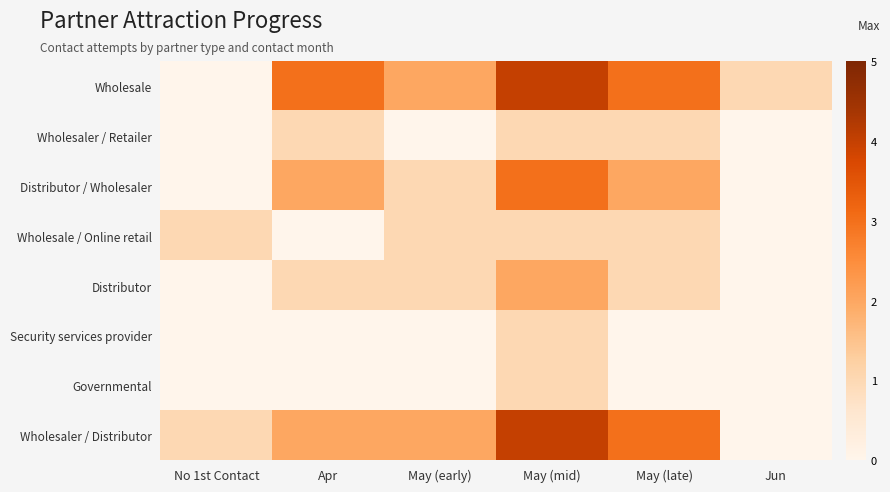

Between May (mid) and Apr, which is larger?

May (mid)